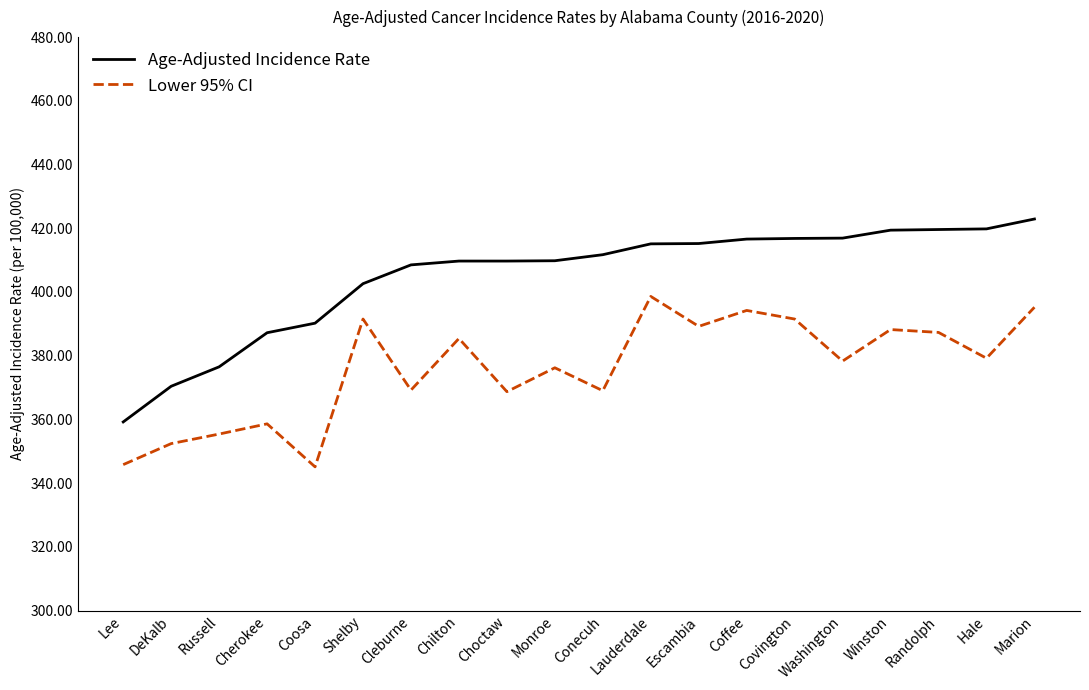

True or false: Lower 95% CI and Age-Adjusted Incidence Rate intersect in this chart.

False